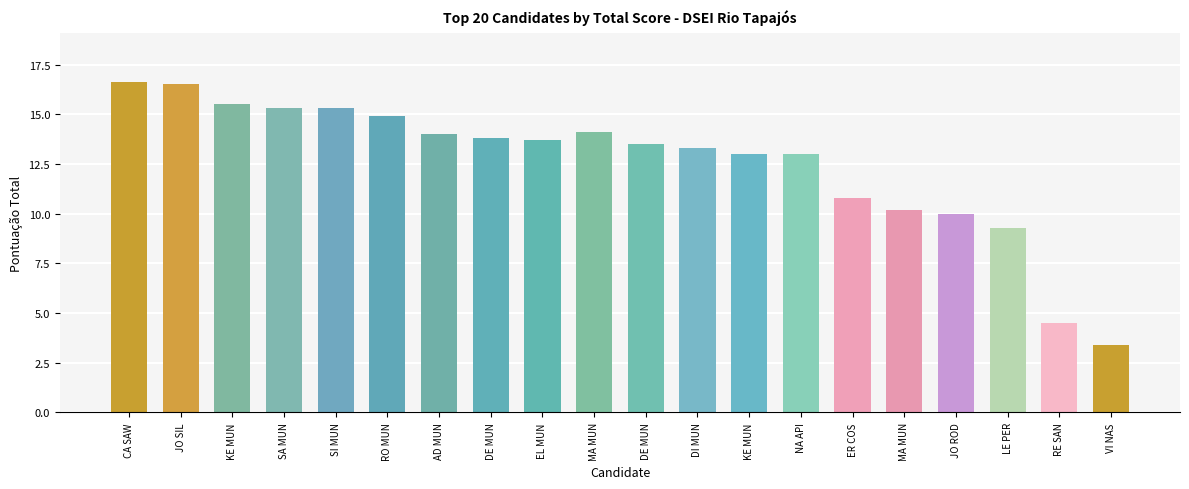

Rank the categories by value from lowest to highest.

VI NAS, RE SAN, LE PER, JO ROD, MA MUN, ER COS, KE MUN, NA API, DI MUN, DE MUN, EL MUN, DE MUN, AD MUN, MA MUN, RO MUN, SA MUN, SI MUN, KE MUN, JO SIL, CA SAW